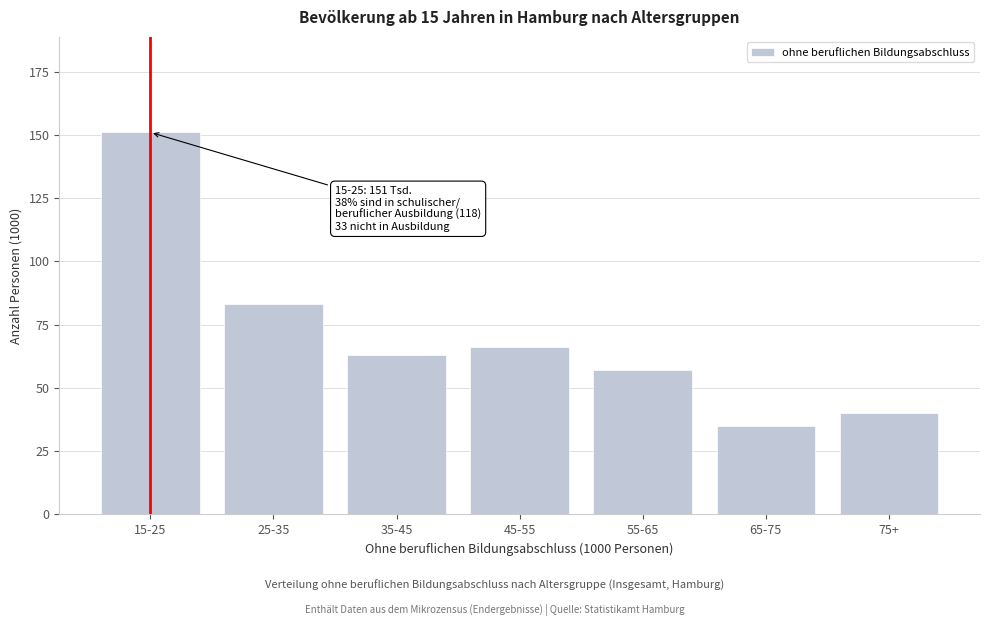

Reading left to right, transcribe all the data shown in this chart.

151	83	63	66	57	35	40